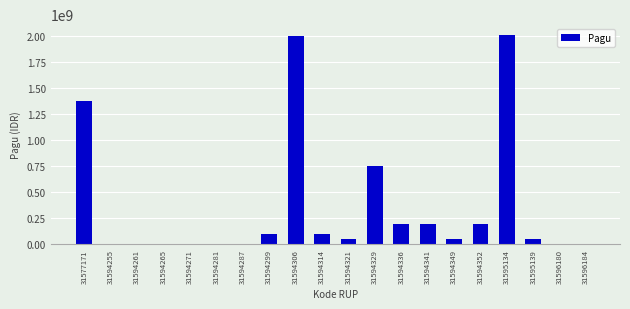

True or false: the data shows 267080987 at 31594352.

False